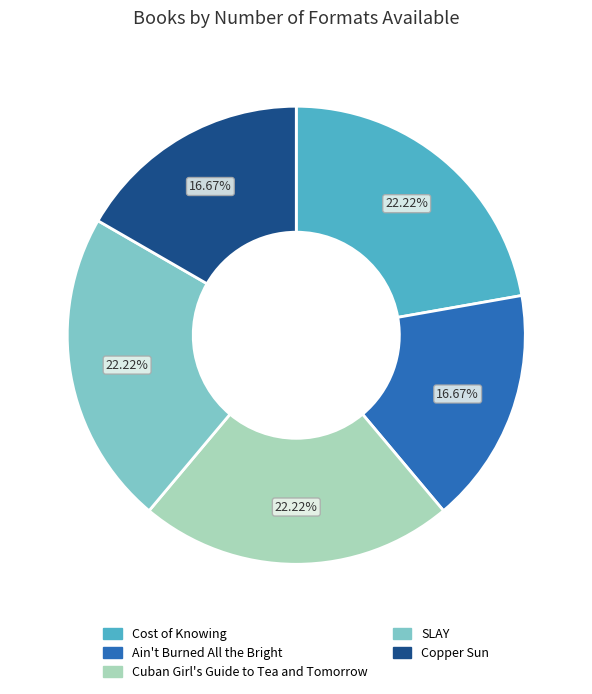

Combined, do SLAY and Cost of Knowing account for over 50%?

No